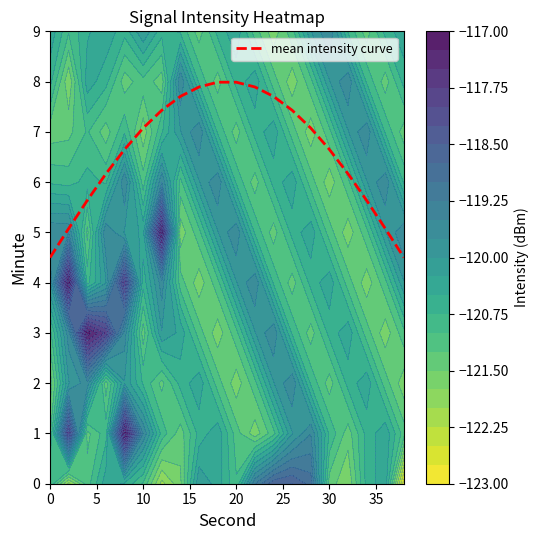

How many series are shown in this chart?

1